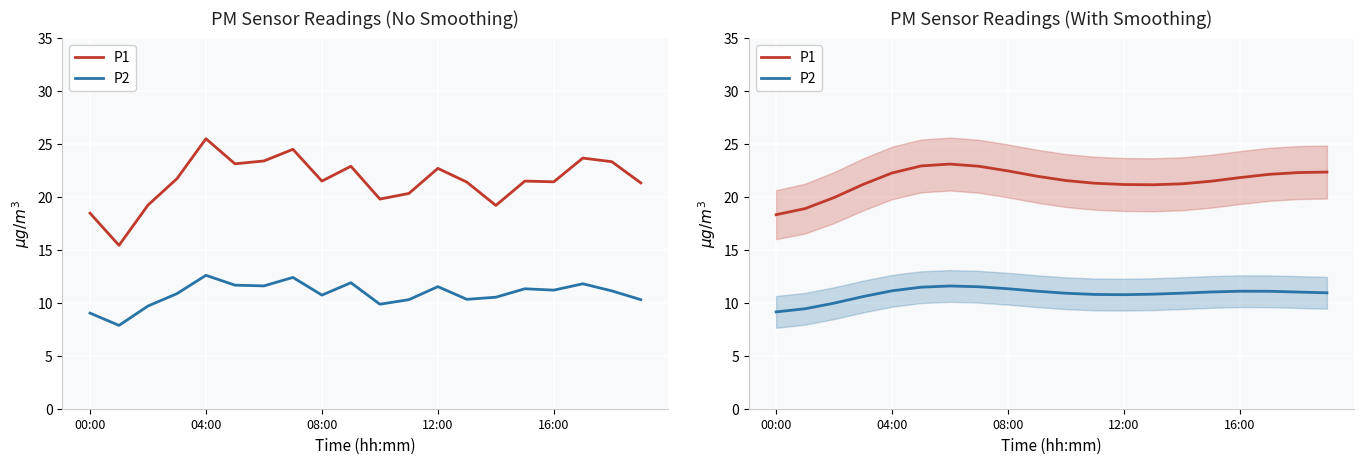

What are all the series names shown in the legend?

P1, P2